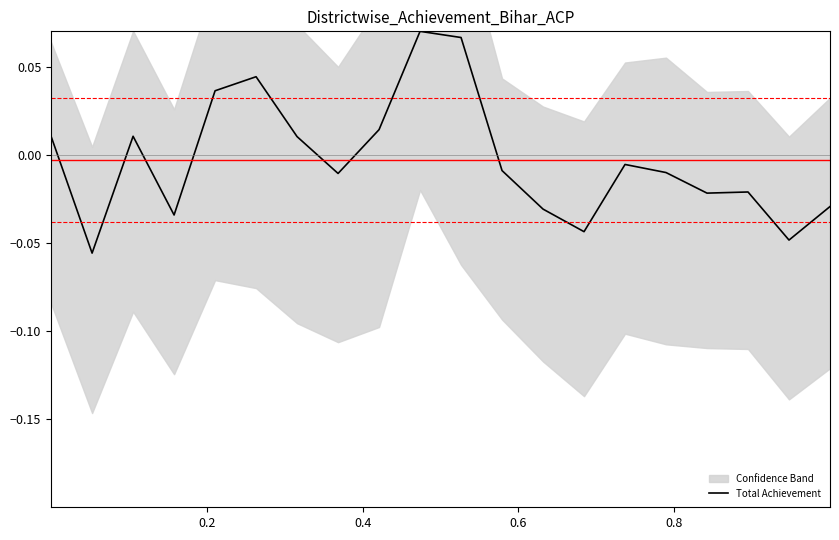

What is the sum of all values?

-0.1